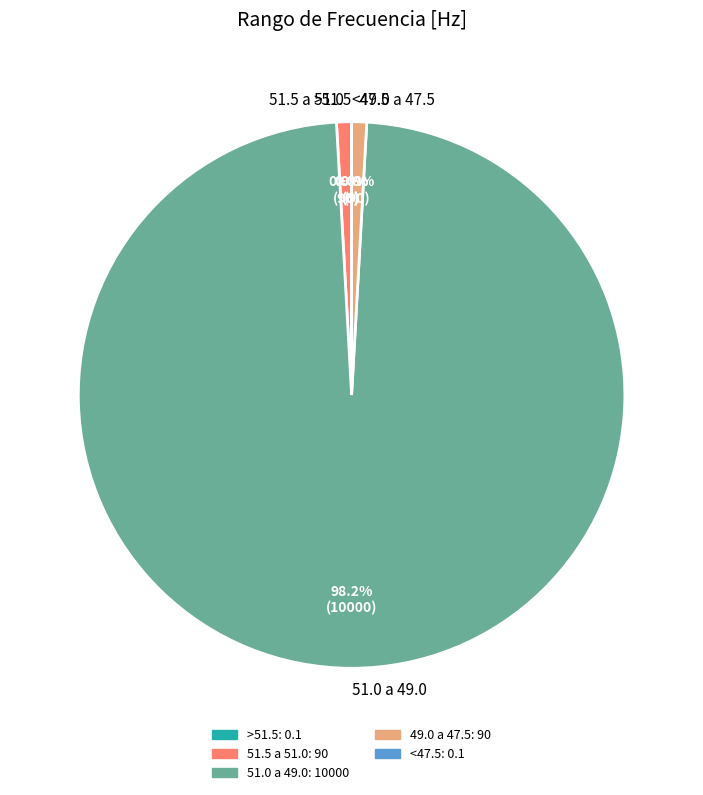

To the nearest percent, what is the average slice percentage?

20%